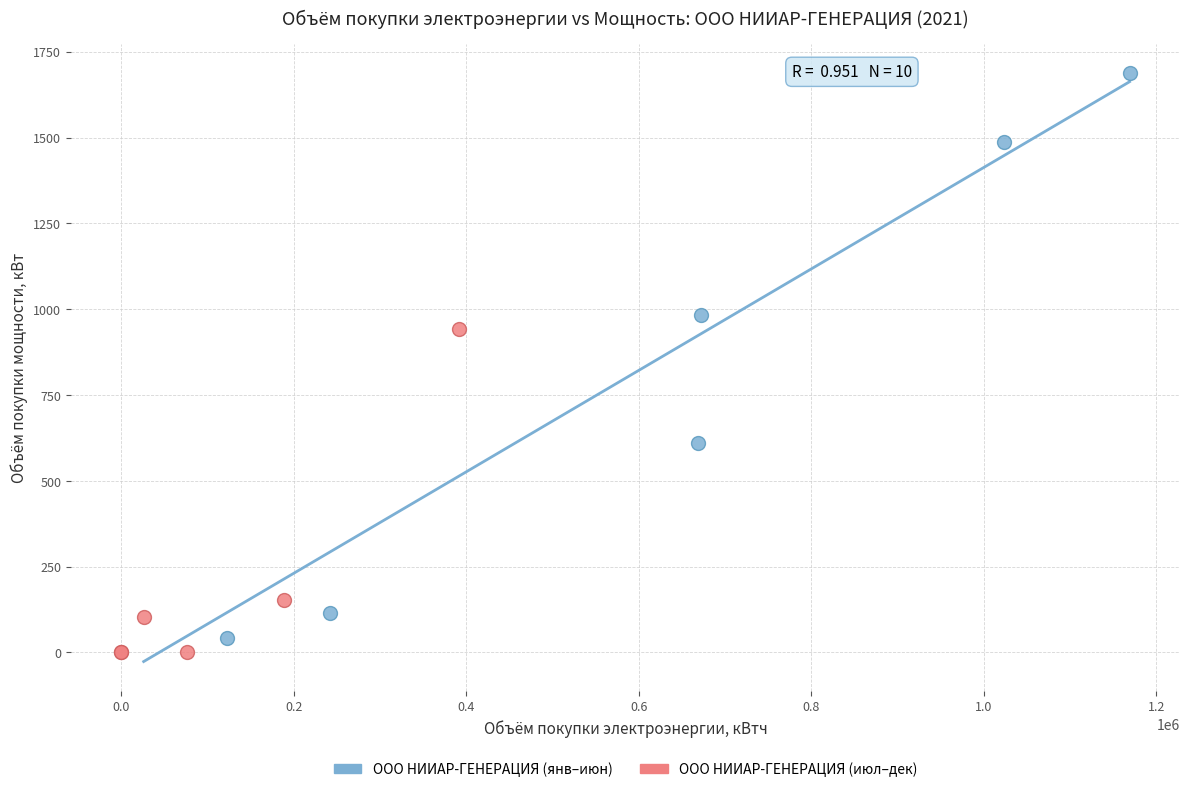

Which series contains the highest Y value?

ООО НИИАР-ГЕНЕРАЦИЯ (янв–июн)